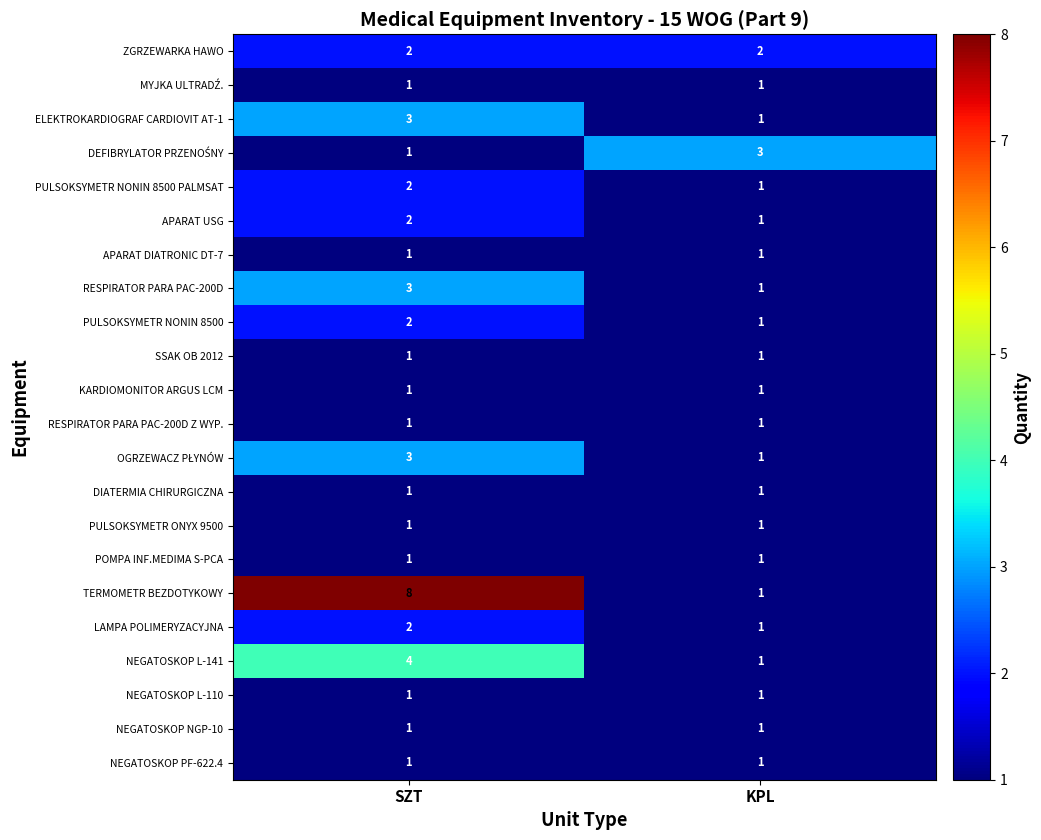

What is the spread (max minus min) of values at KPL?

2